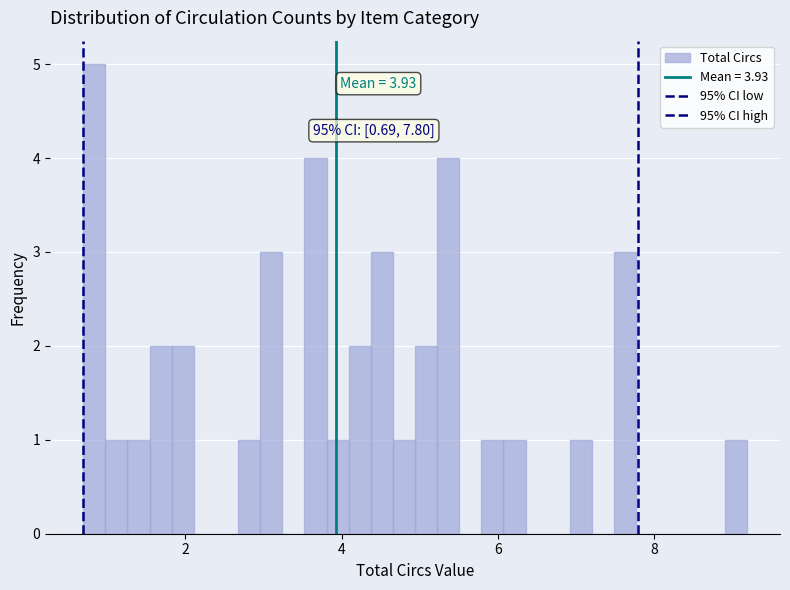

Around what value on the x-axis is the tallest bar? Give the approximate position of its centre, as read against the axis.

0.8